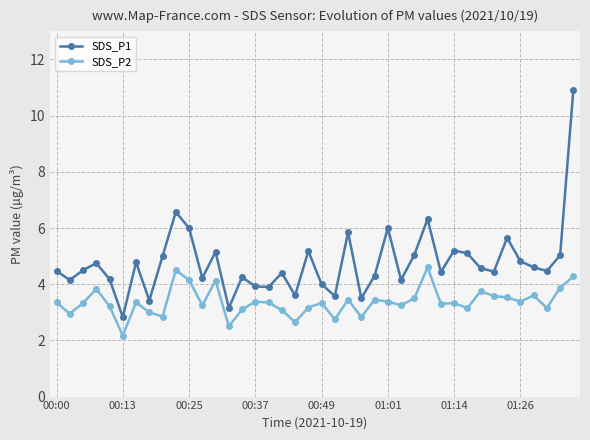

Is this an area chart (filled region under the line)?

No